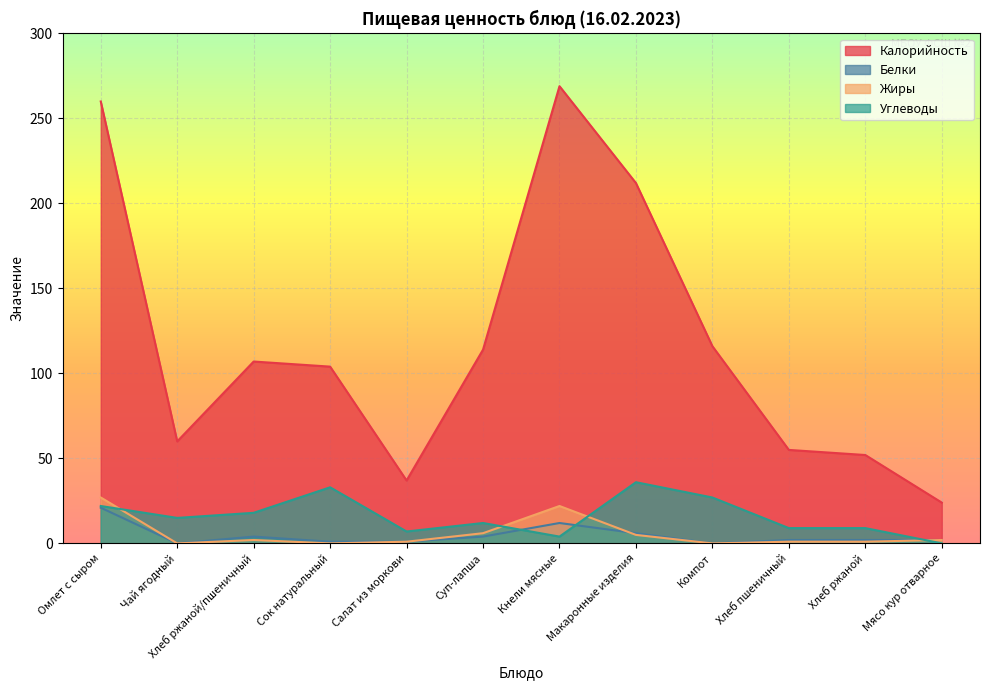

What is the value of the Жиры point at the 10th from the left?

1